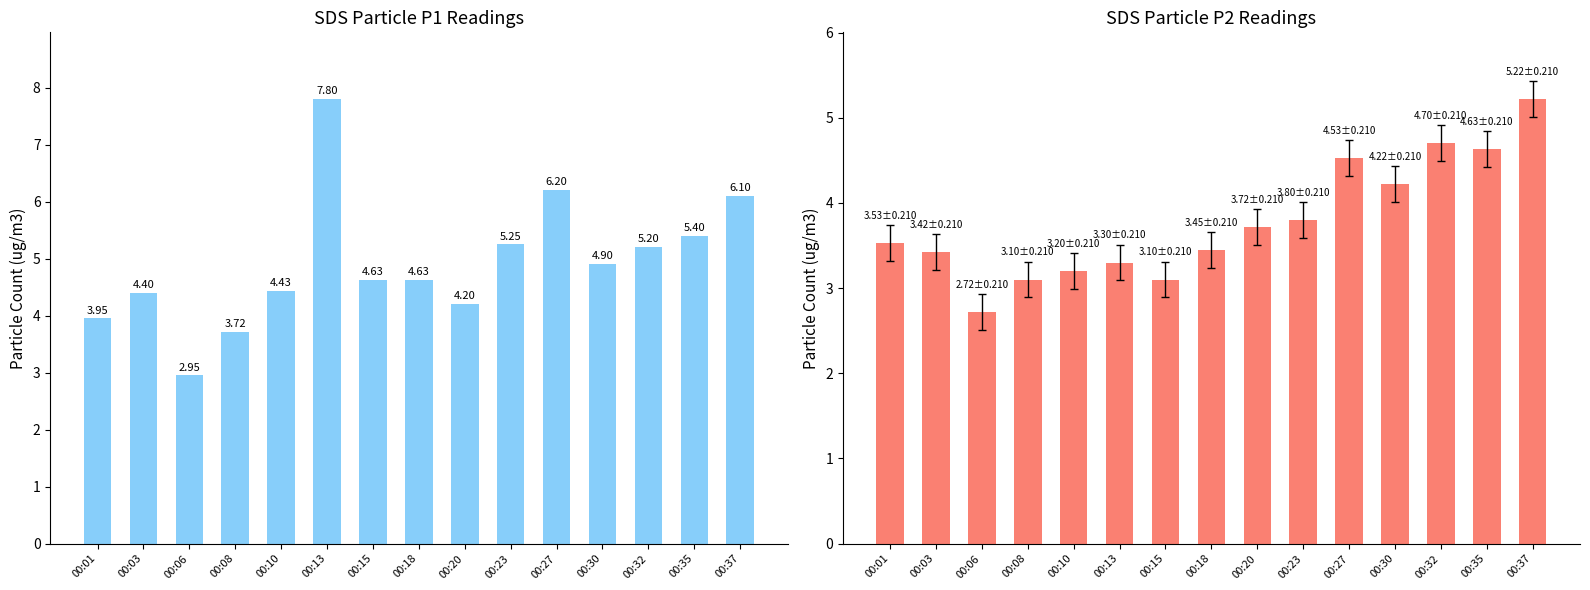

Rank the series by their maximum value, from lowest to highest.

SDS_P2, SDS_P1